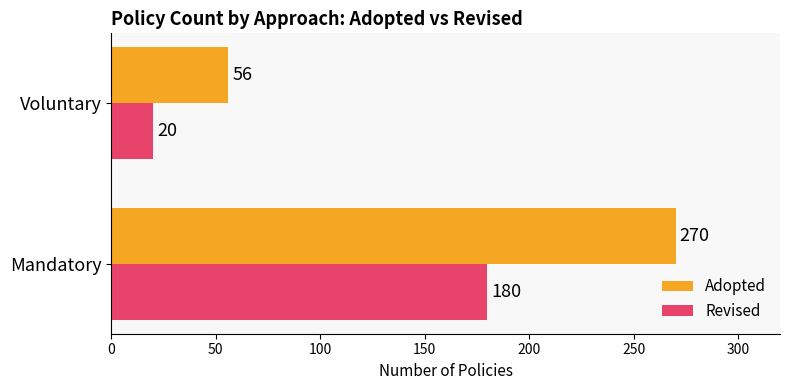

Read the Adopted value at Mandatory, to the nearest 10.

270